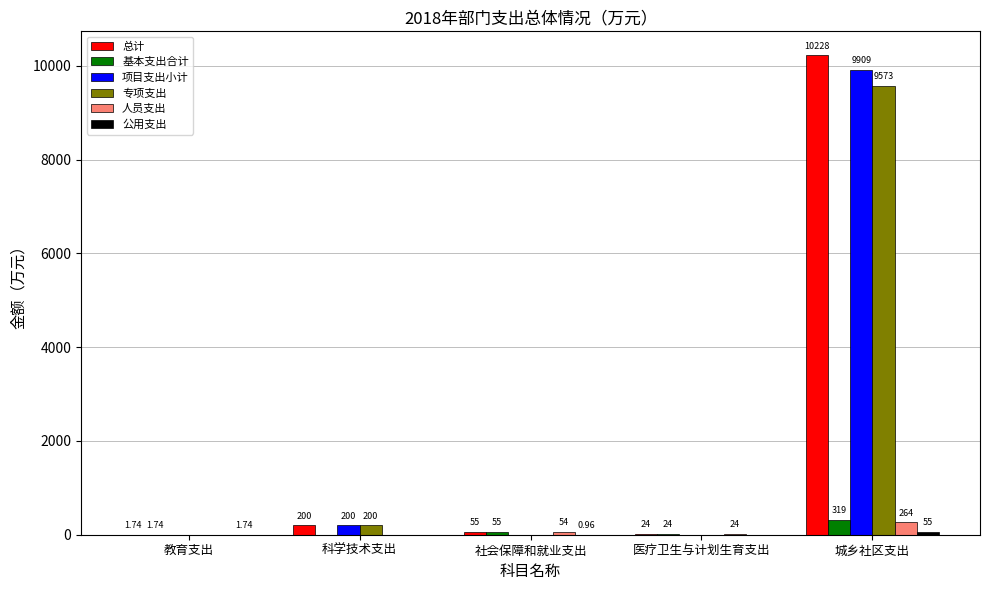

How many distinct data groups are displayed?

6